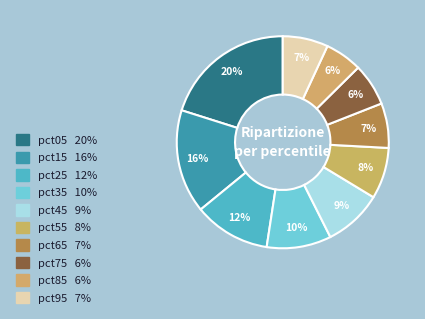

The pct15 slice represents 16% of the pie. True or false?

True